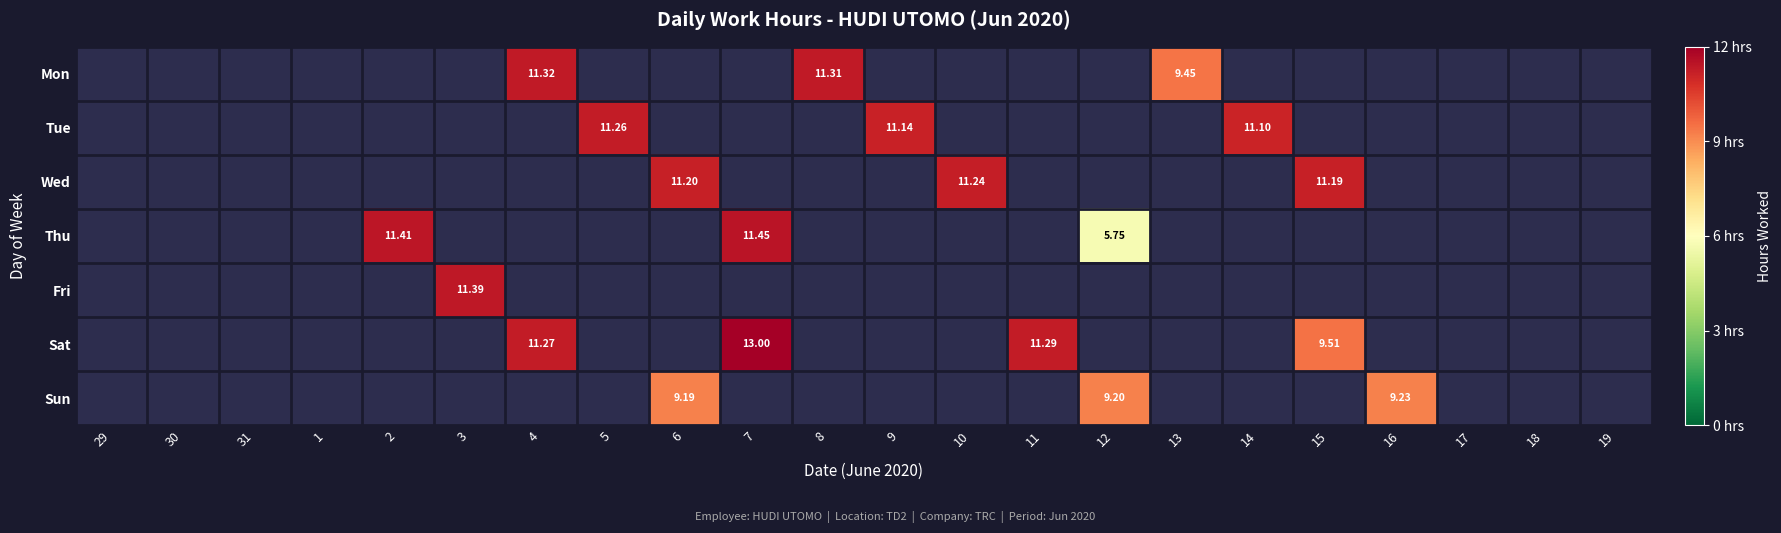

Is the value of Tue at 5 greater than the value of Mon at 4?

No